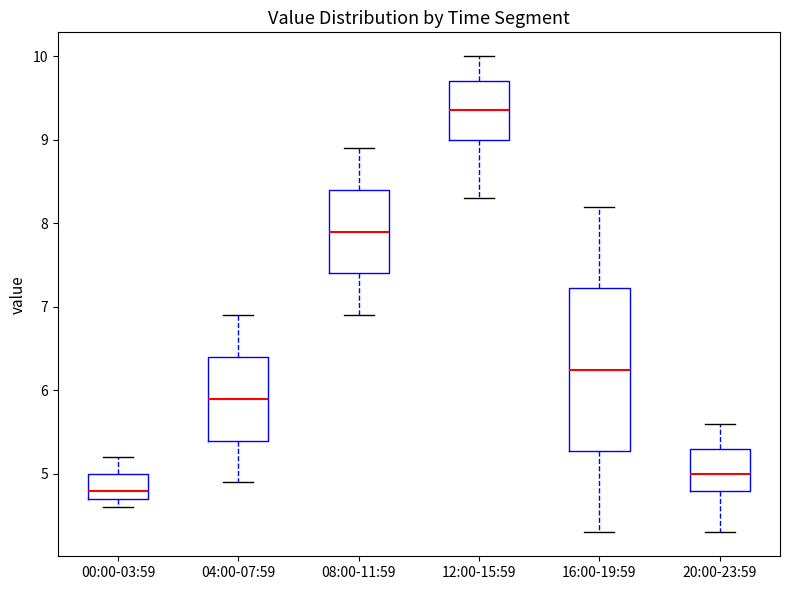

Reading left to right, transcribe this box plot: for each box, give where its median line is, the range the box spans, and where its two whiskers end, as read against the y-axis. The values are not printed on the chart, so give them approximately, as read against the axis.

00:00-03:59: median 4.8, box 4.7 to 5.0, whiskers 4.6 to 5.2
04:00-07:59: median 5.9, box 5.4 to 6.4, whiskers 4.9 to 6.9
08:00-11:59: median 7.9, box 7.4 to 8.4, whiskers 6.9 to 8.9
12:00-15:59: median 9.4, box 9.0 to 9.7, whiskers 8.3 to 10.0
16:00-19:59: median 6.3, box 5.3 to 7.2, whiskers 4.3 to 8.2
20:00-23:59: median 5.0, box 4.8 to 5.3, whiskers 4.3 to 5.6